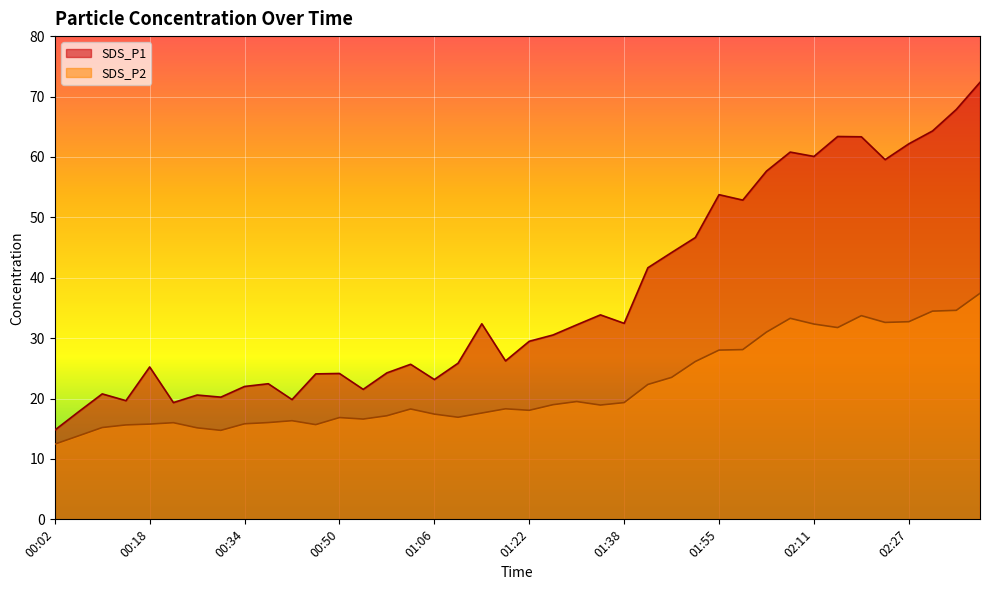

What is the lowest value of the SDS_P2_line series?

12.4